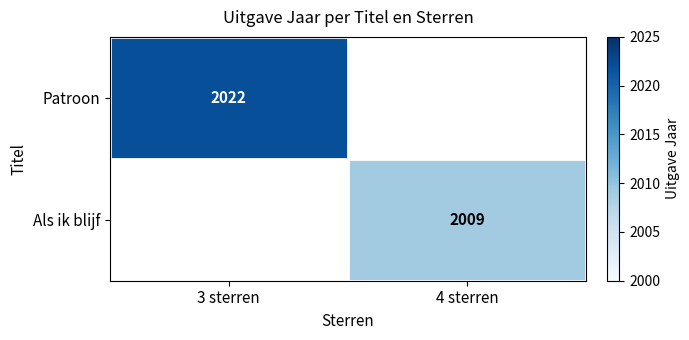

At which label is Patroon closest to 1011?

3 sterren